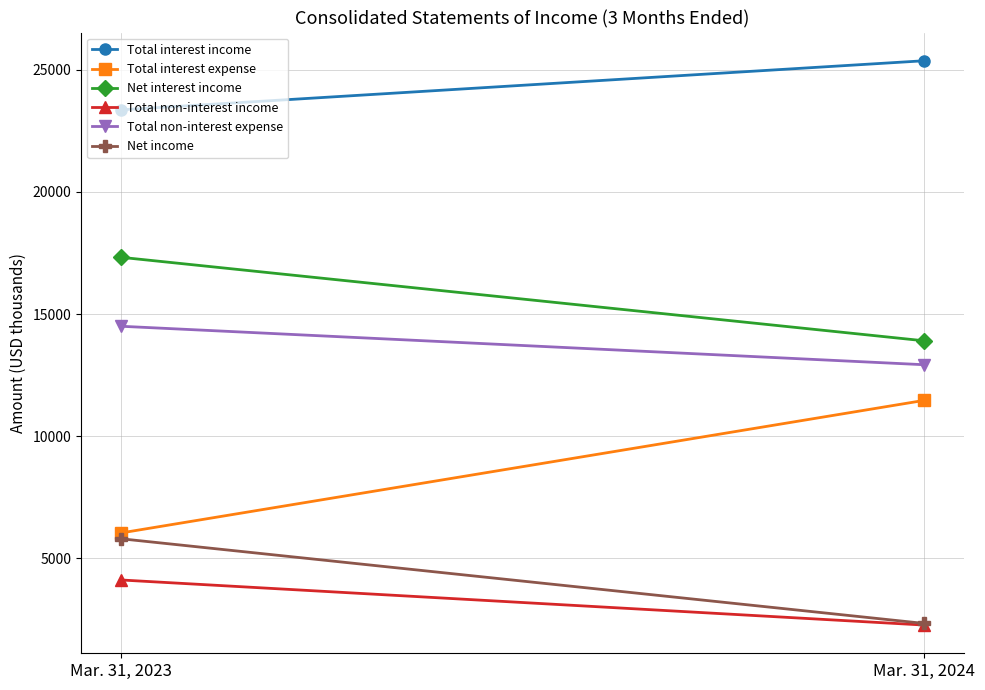

Rank the series at Mar. 31, 2023 from lowest to highest value.

Total non-interest income, Net income, Total interest expense, Total non-interest expense, Net interest income, Total interest income